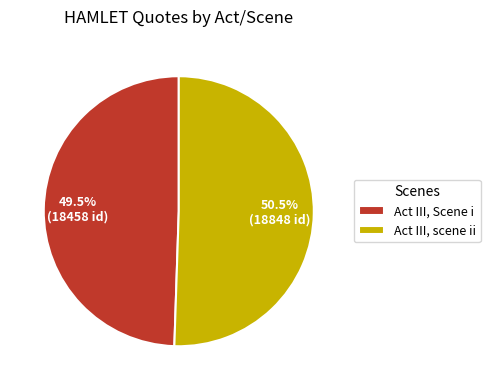

To the nearest percent, what is the average slice percentage?

50%